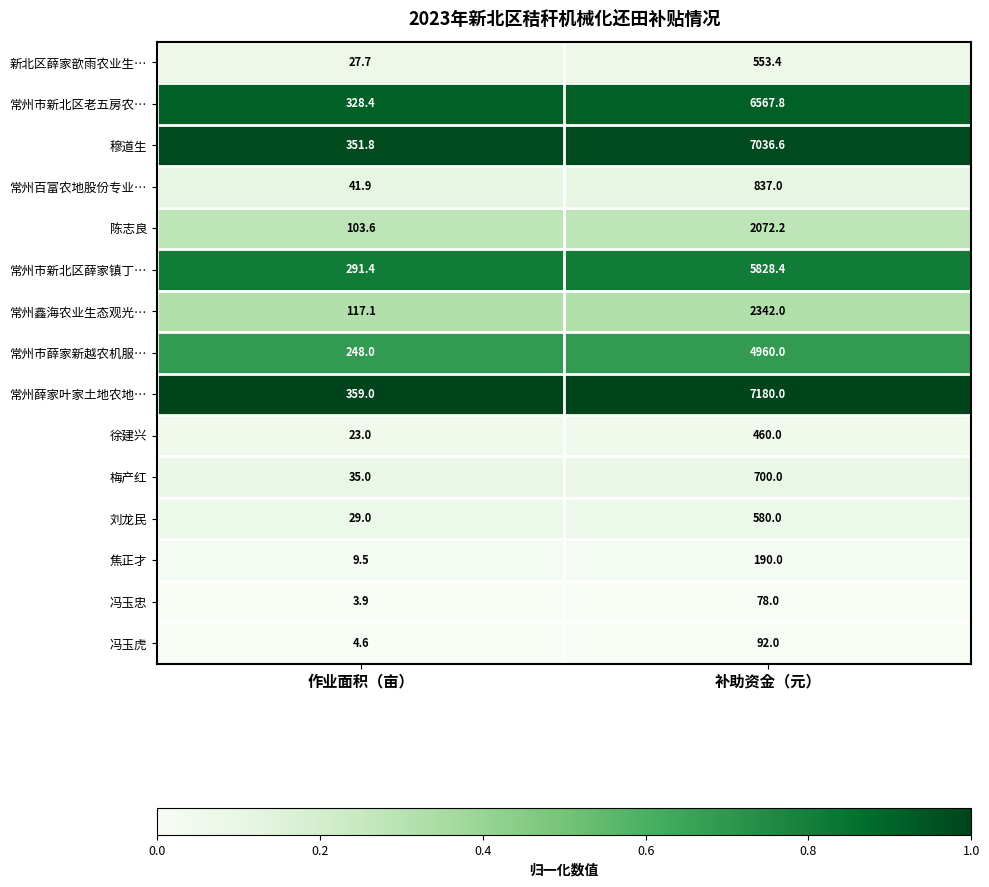

Reading left to right, extract all data points from this chart.

新北区薛家歆雨农业生…: 作业面积（亩）=27.7	补助资金（元）=553.4
常州市新北区老五房农…: 作业面积（亩）=328.4	补助资金（元）=6567.8
穆道生: 作业面积（亩）=351.8	补助资金（元）=7036.6
常州百富农地股份专业…: 作业面积（亩）=41.9	补助资金（元）=837.0
陈志良: 作业面积（亩）=103.6	补助资金（元）=2072.2
常州市新北区薛家镇丁…: 作业面积（亩）=291.4	补助资金（元）=5828.4
常州鑫海农业生态观光…: 作业面积（亩）=117.1	补助资金（元）=2342.0
常州市薛家新越农机服…: 作业面积（亩）=248.0	补助资金（元）=4960.0
常州薛家叶家土地农地…: 作业面积（亩）=359.0	补助资金（元）=7180.0
徐建兴: 作业面积（亩）=23.0	补助资金（元）=460.0
梅产红: 作业面积（亩）=35.0	补助资金（元）=700.0
刘龙民: 作业面积（亩）=29.0	补助资金（元）=580.0
焦正才: 作业面积（亩）=9.5	补助资金（元）=190.0
冯玉忠: 作业面积（亩）=3.9	补助资金（元）=78.0
冯玉虎: 作业面积（亩）=4.6	补助资金（元）=92.0